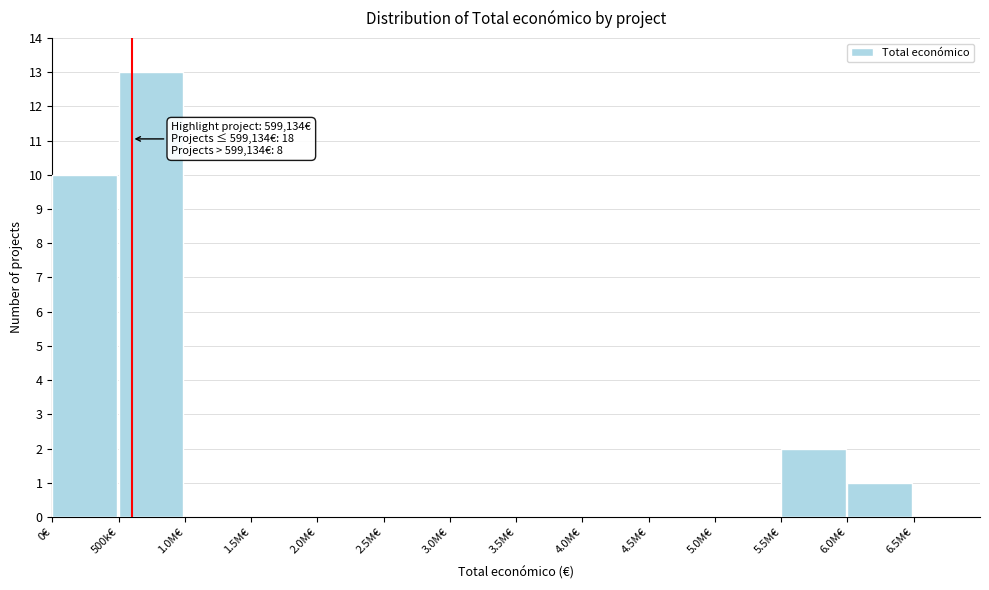

Reading right to left, transcribe all the data shown in this chart.

6.5M€=0	6.0M€=1	5.5M€=2	5.0M€=0	4.5M€=0	4.0M€=0	3.5M€=0	3.0M€=0	2.5M€=0	2.0M€=0	1.5M€=0	1.0M€=0	500k€=13	0€=10